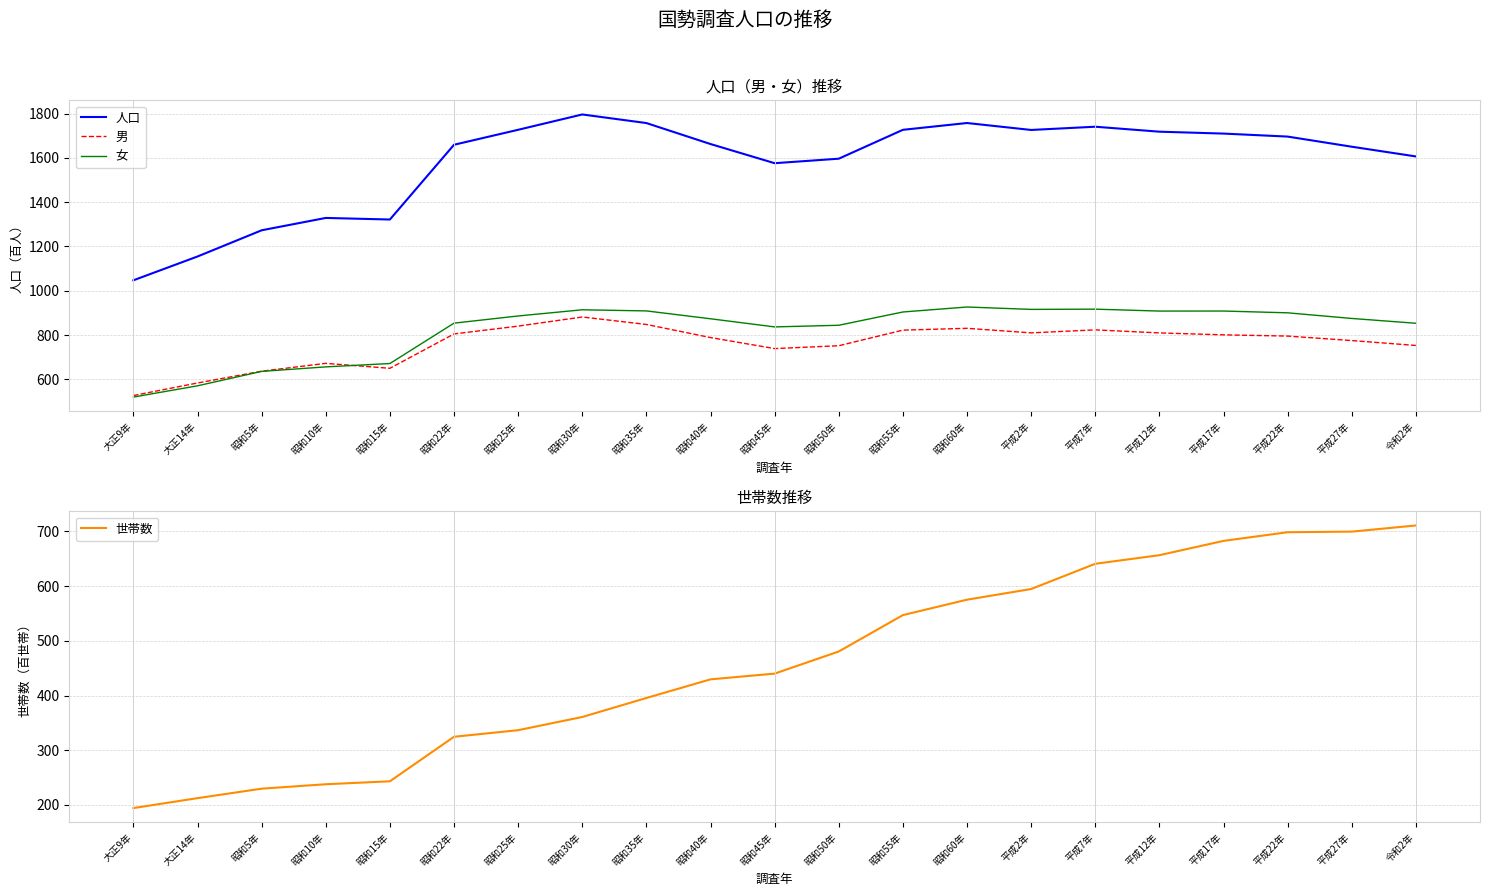

At how many categories does at least one series exceed 495?

21